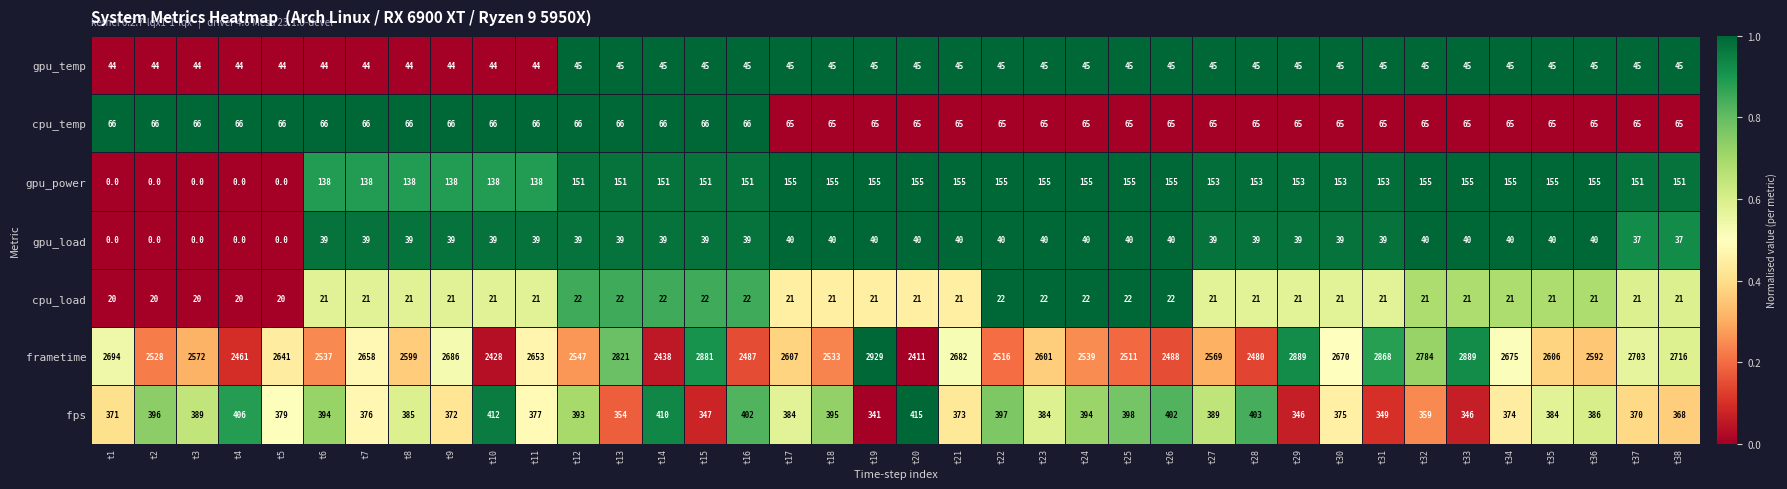

At how many categories does at least one series exceed 0?

38